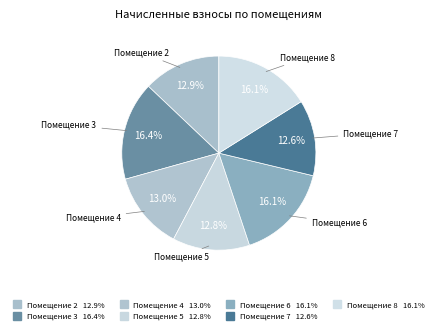

Is there any slice that represents more than half of the pie?

No